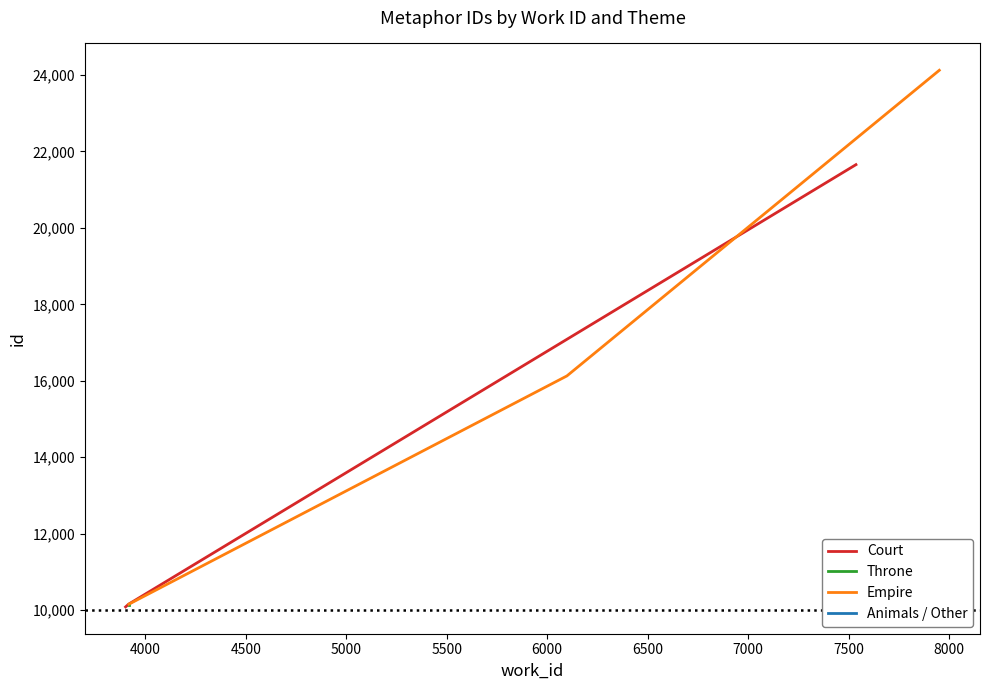

What is the highest value of the Court series?

21652